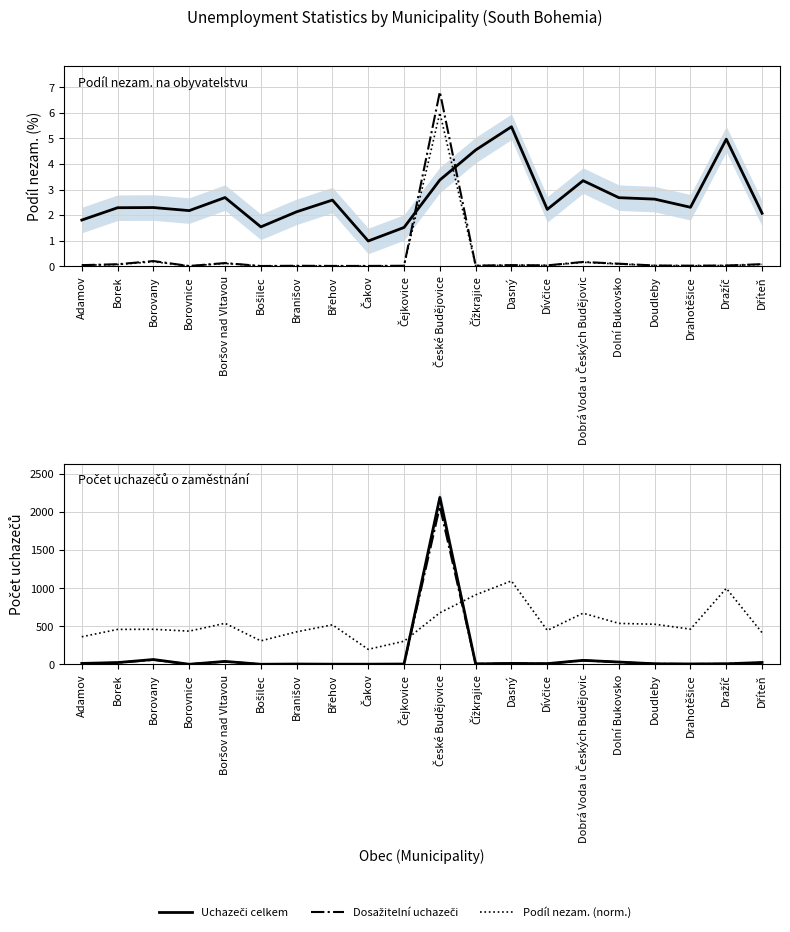

What is the average value of the Uchazeči celkem series?

125.5